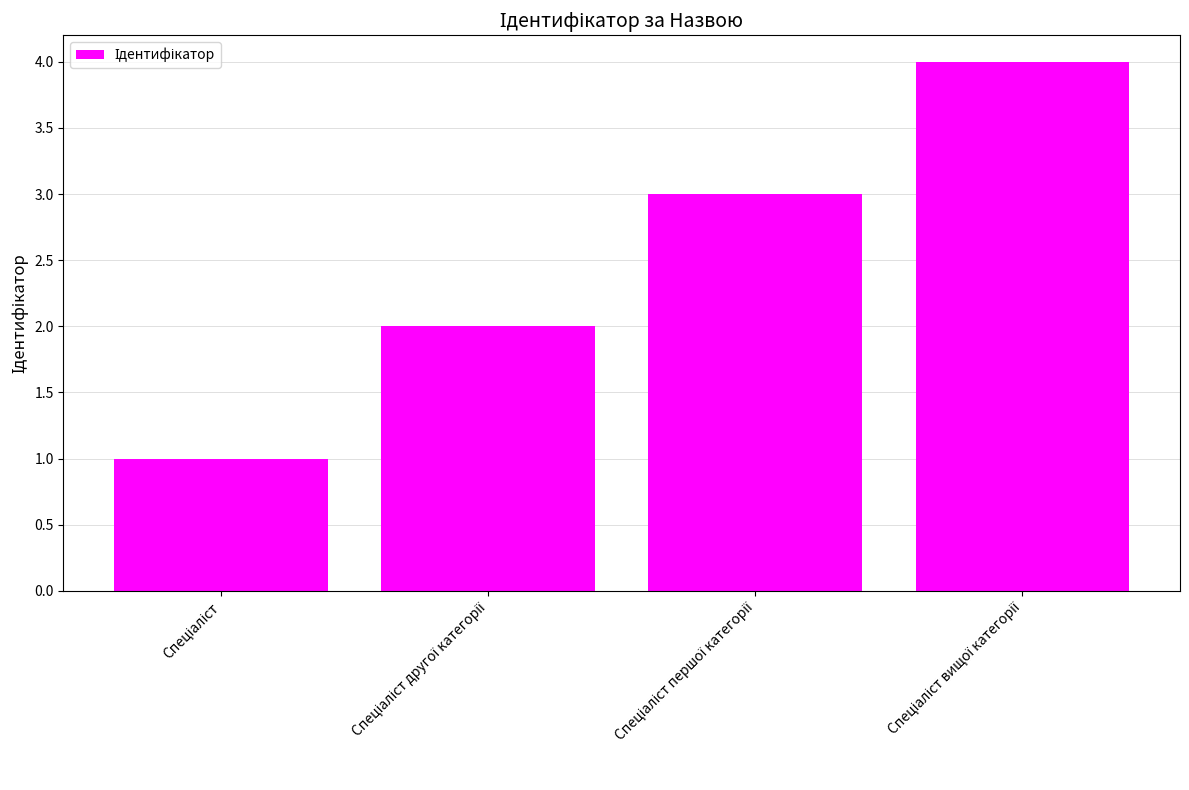

Does the chart contain stacked bars?

No